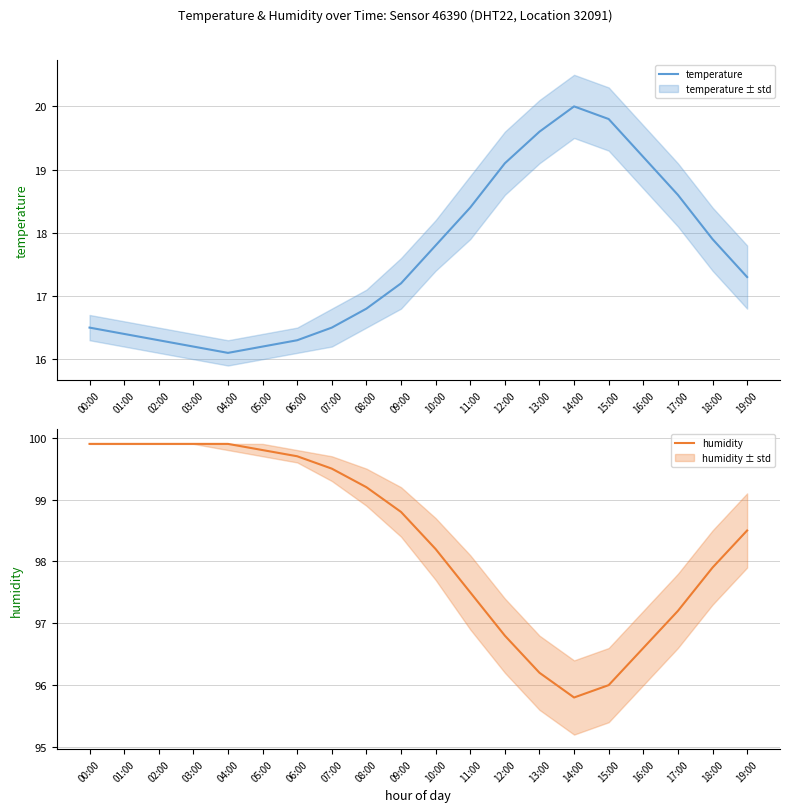

Count the number of data series in this chart.

2